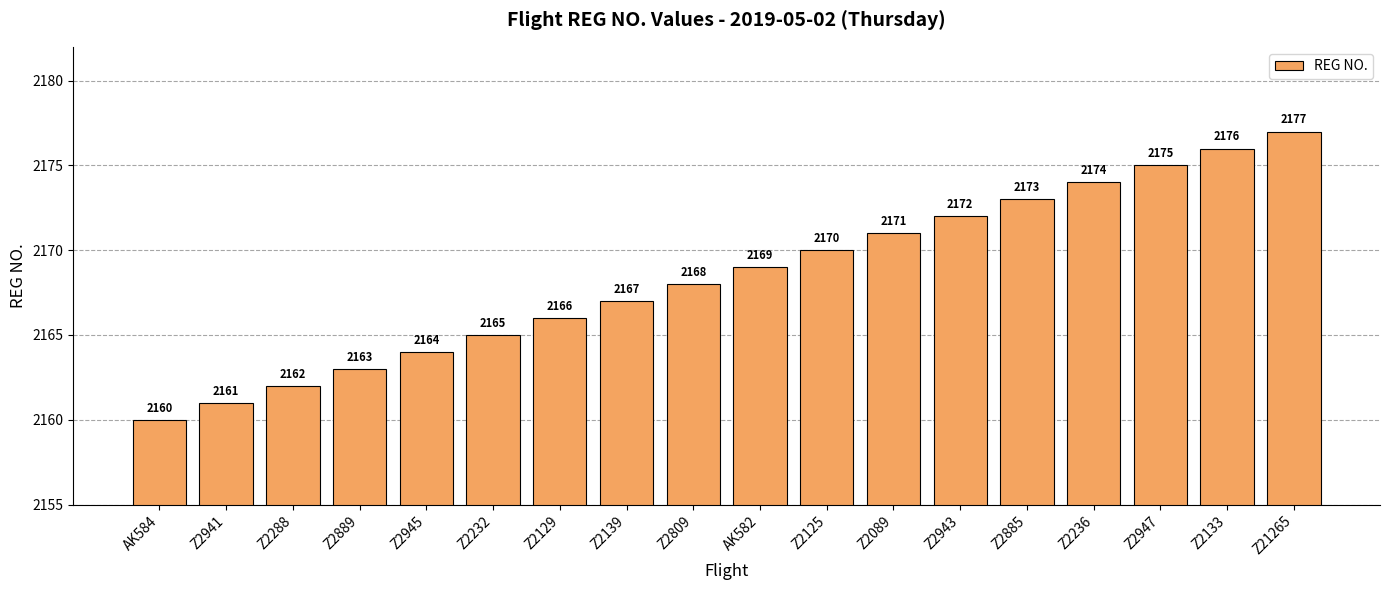

What is the ratio of the value at Z2133 to the value at Z2943?

1.0